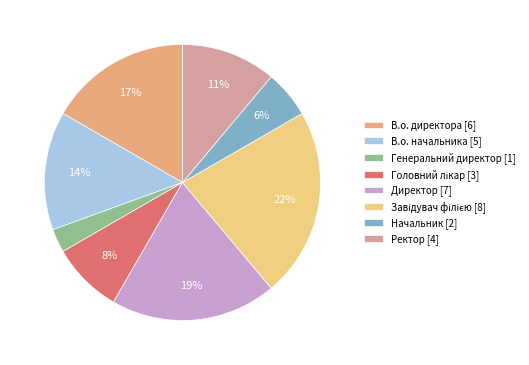

Count the number of slices in the pie.

8